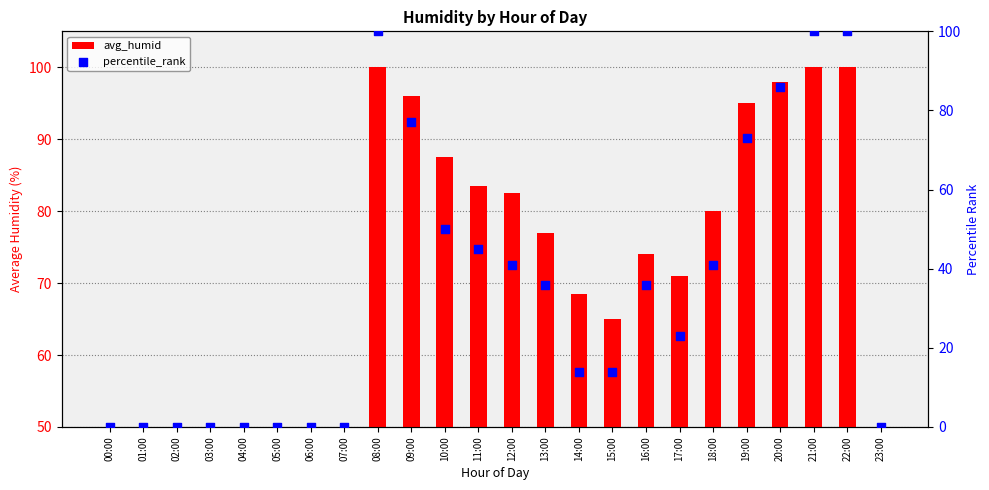

What are all the series names shown in the legend?

avg_humid, percentile_rank